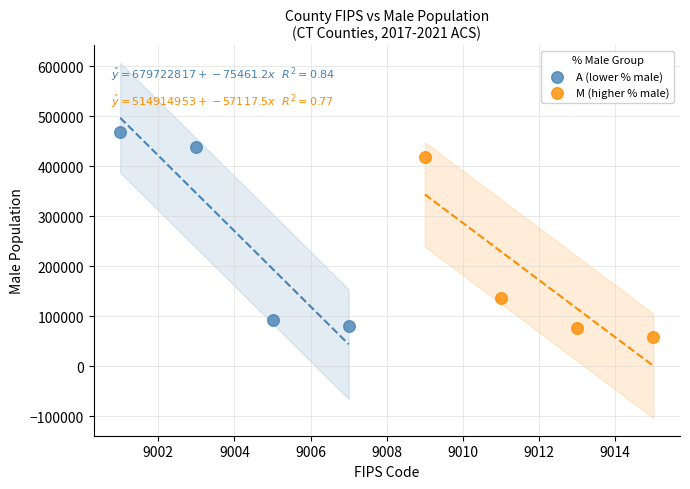

Which series has the largest Y range (max minus min)?

A (lower % male)